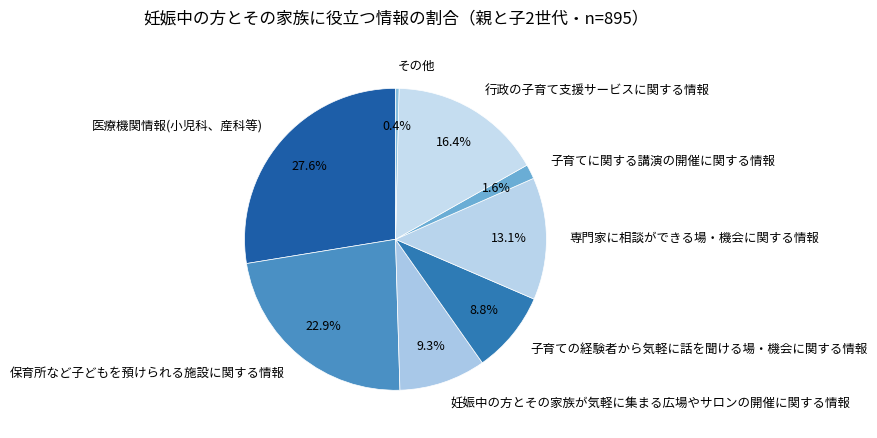

The 医療機関情報(小児科、産科等) slice represents 28% of the pie. True or false?

True